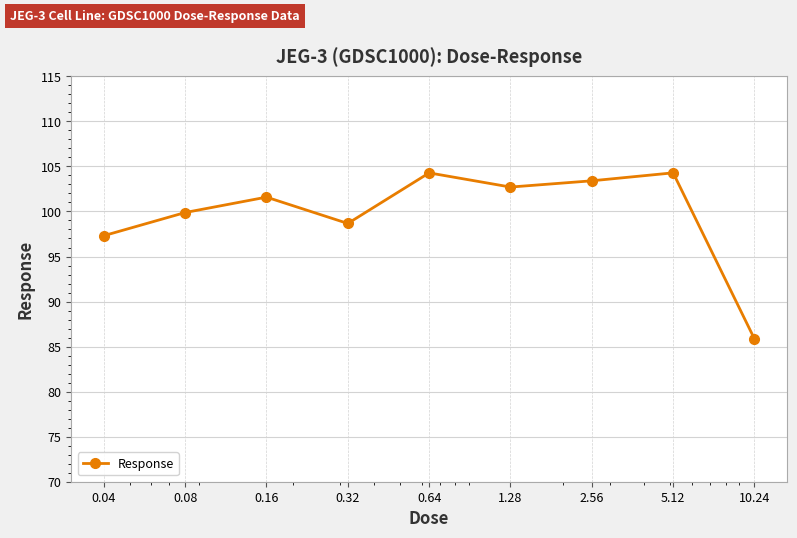

Reading right to left, list all the values displayed in this chart.

85.9	104.3	103.4	102.7	104.3	98.7	101.6	99.9	97.3